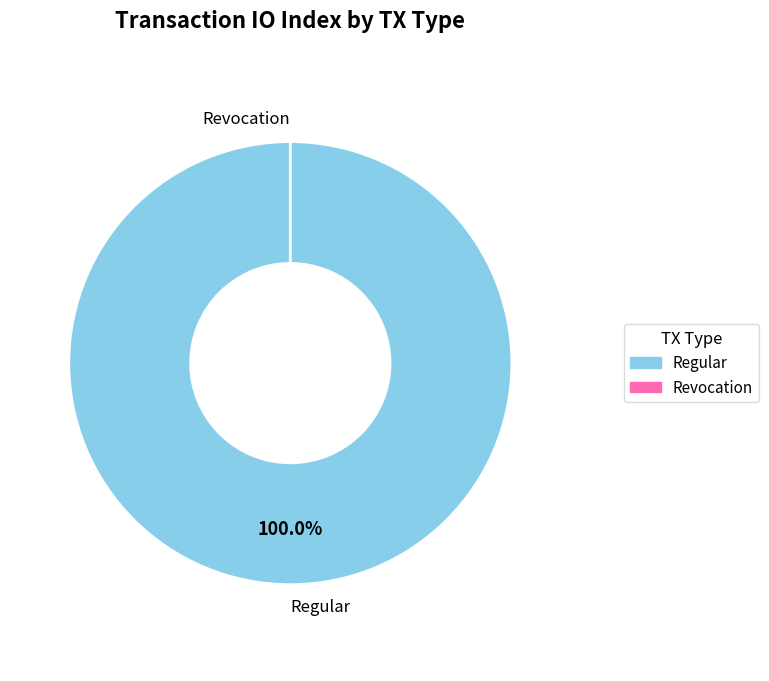

To the nearest percent, what is the difference between the Revocation (io_index=0) and Regular (io_index=12) slice percentages?

100%